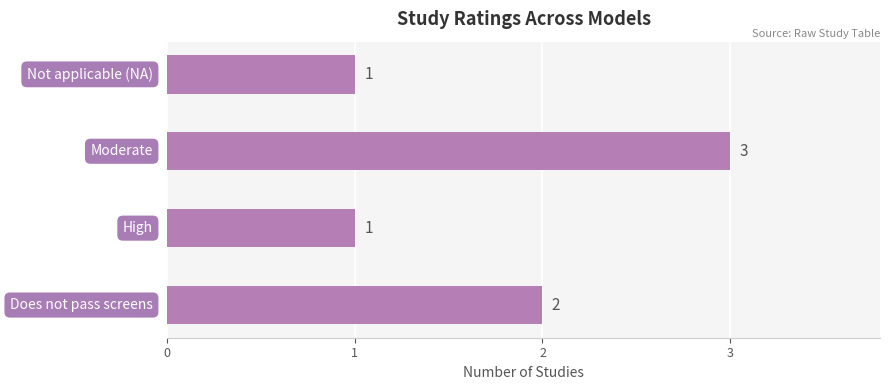

What is the sum of all values?

7